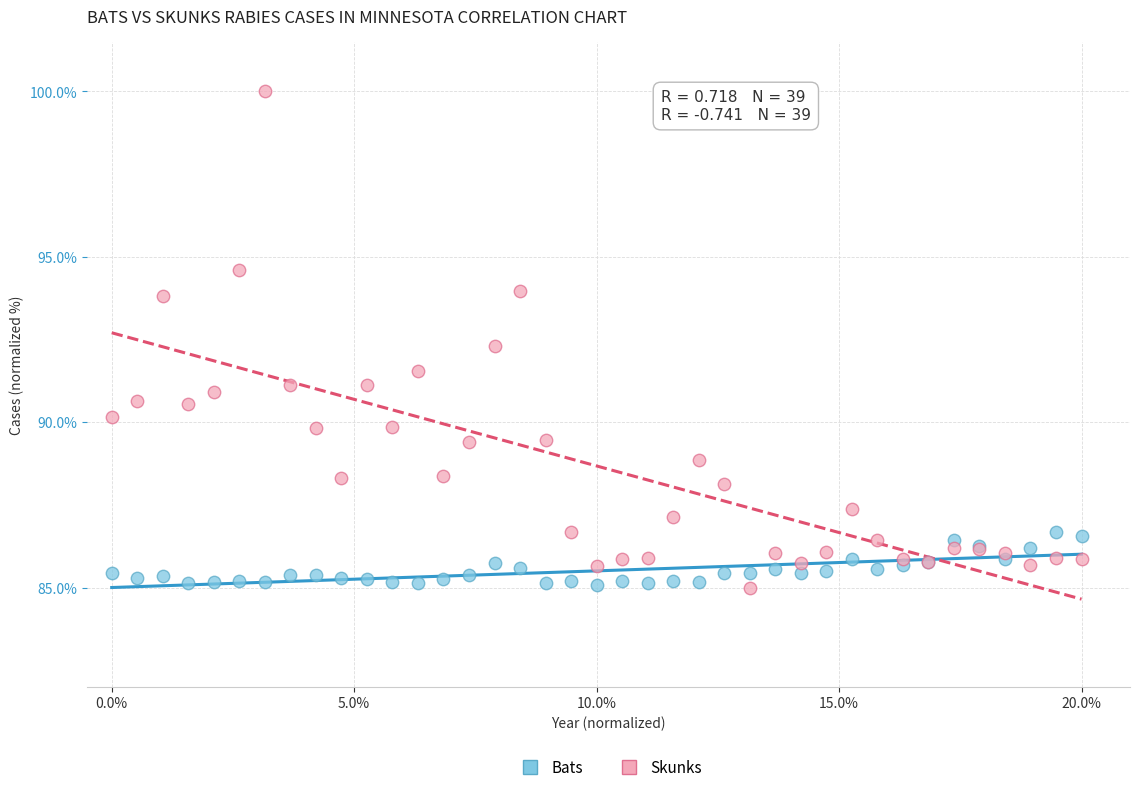

Which series has the largest Y range (max minus min)?

Skunks